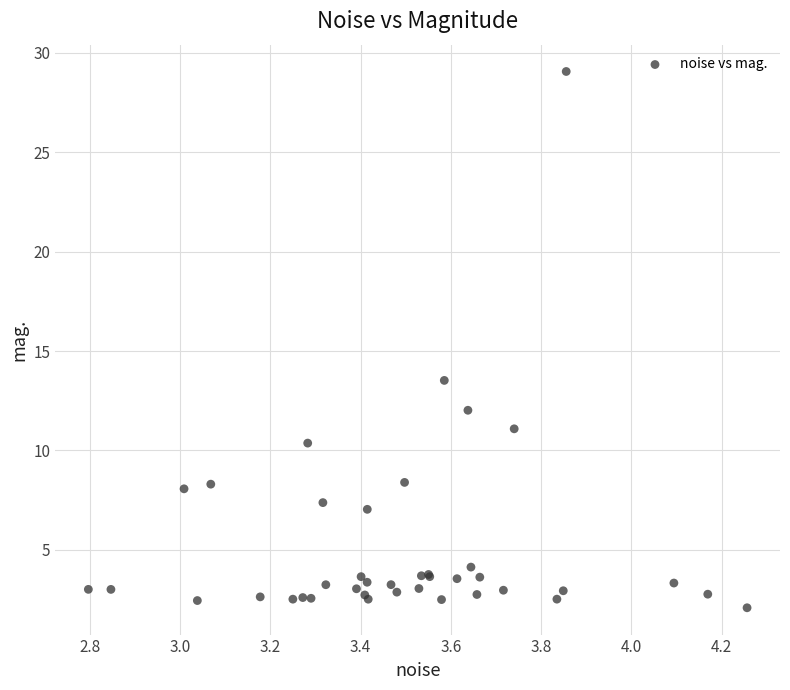

What Y value in the scatter plot is closest to 15?

13.5